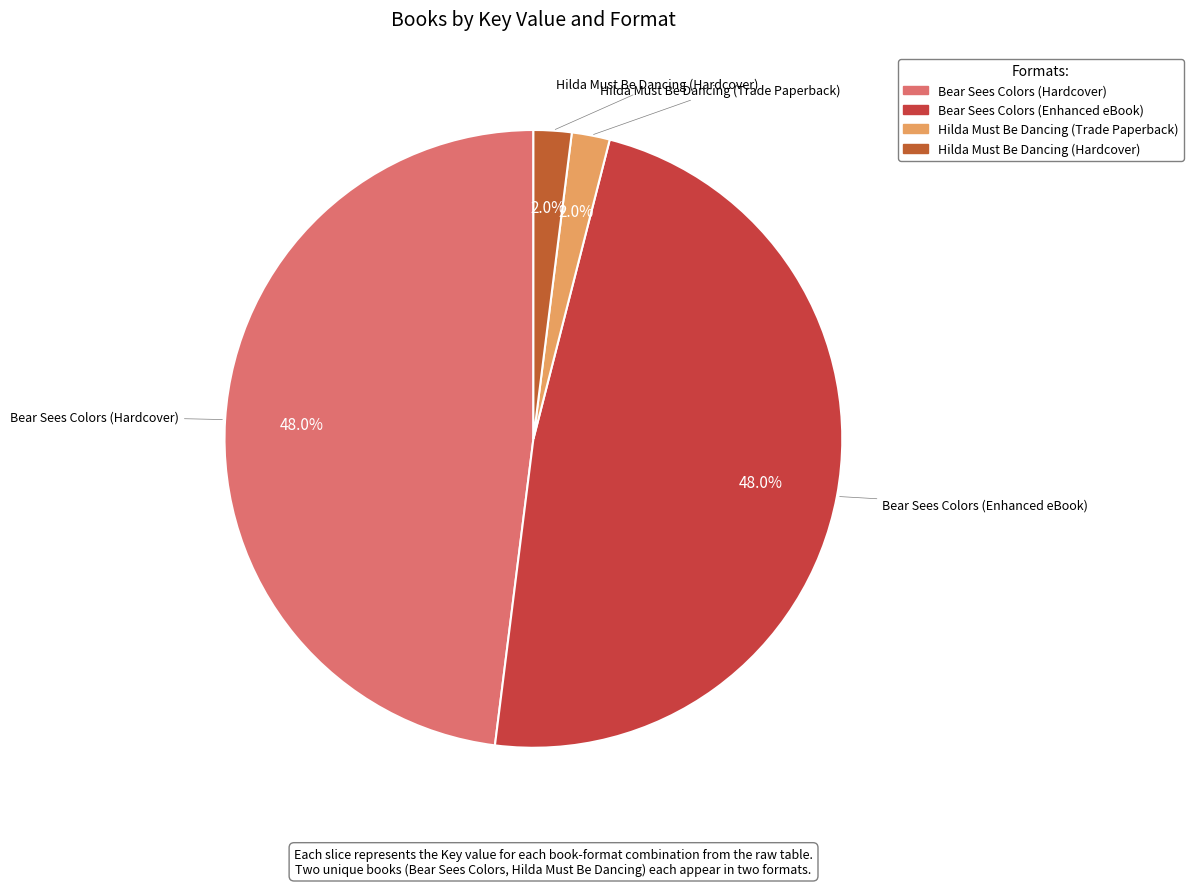

How many slices are in this pie chart?

4